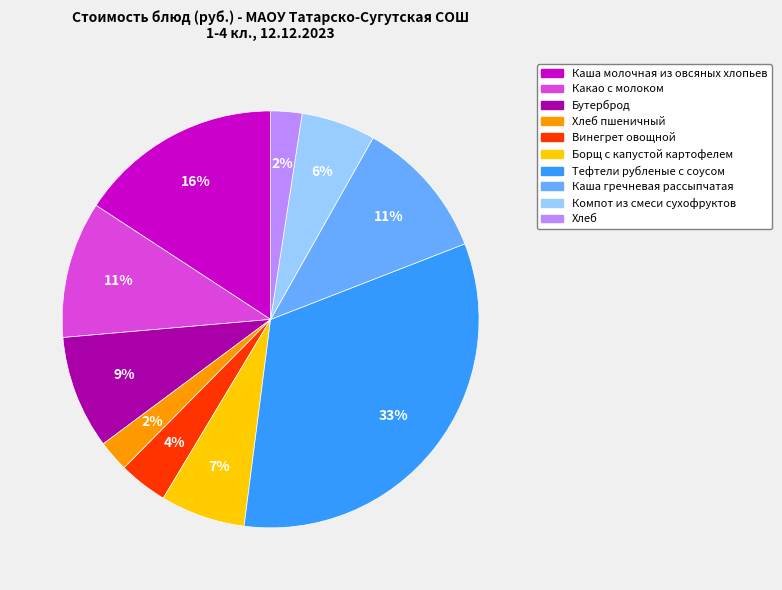

To the nearest percent, what is the average slice percentage?

10%